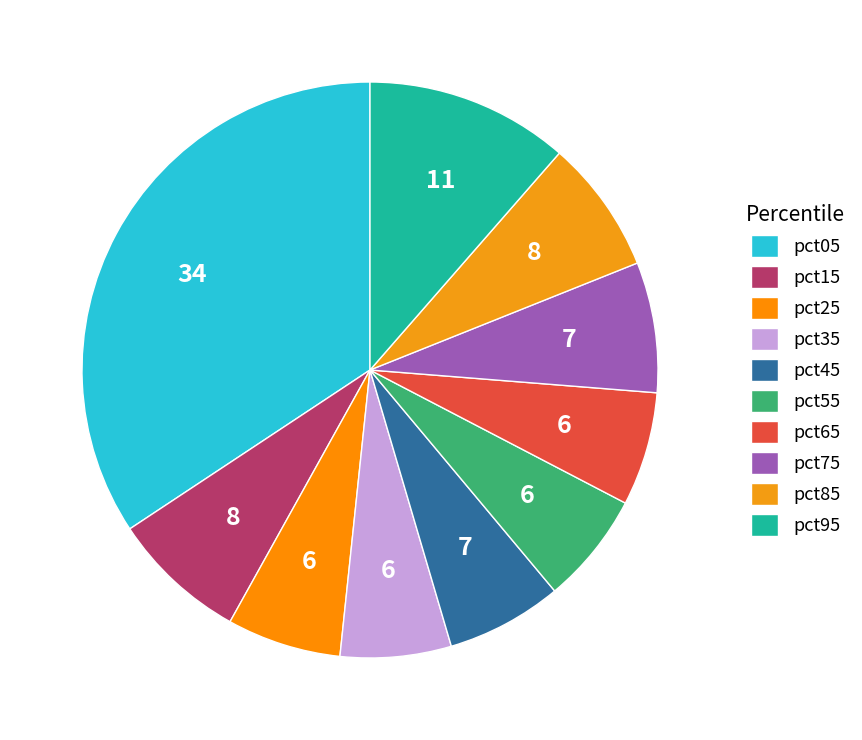

True or false: pct05 accounts for 34% of the total.

True